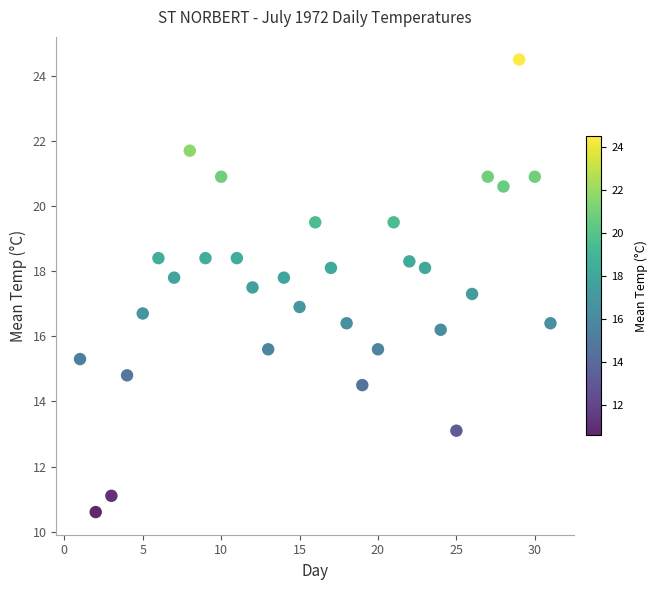

What is the range of Y values (max minus min)?

13.9